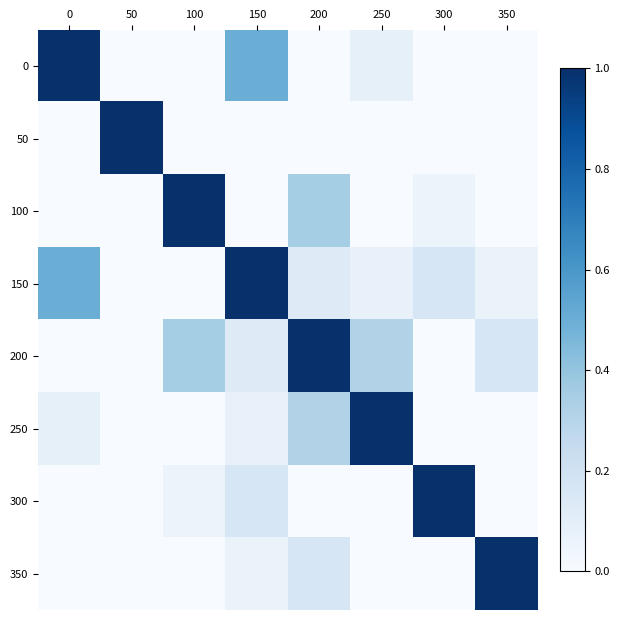

List the series in order of their peak value, highest first.

0, 50, 100, 150, 200, 250, 300, 350